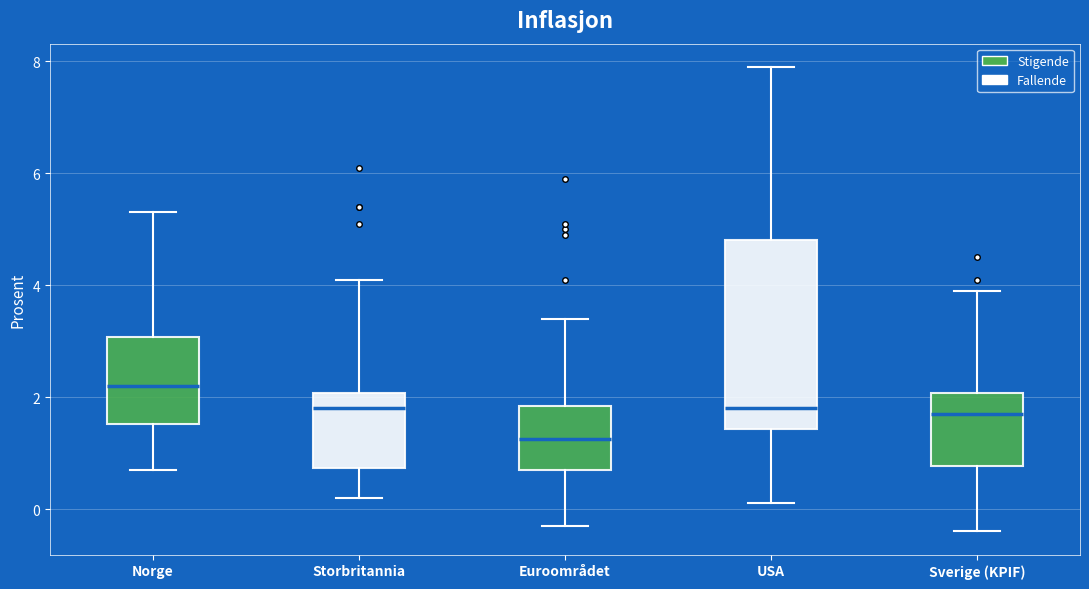

Where does the upper whisker of the box for Norge end on the y-axis? The values are not printed on the chart, so give them approximately, as read against the axis.

5.4